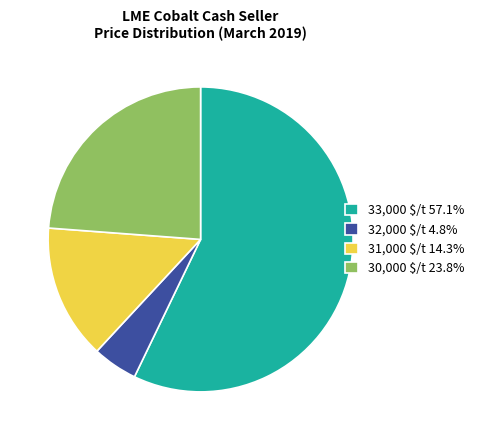

Is there any slice that represents more than half of the pie?

Yes